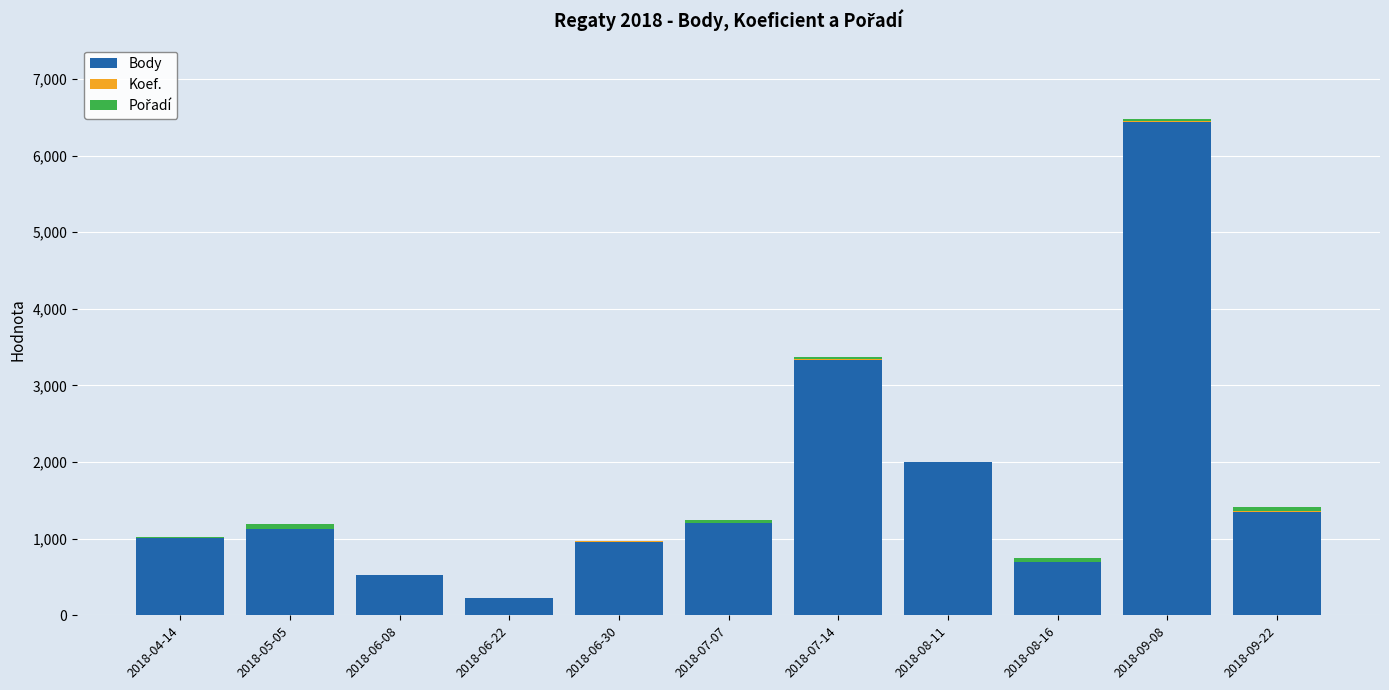

What is the sum of all Body values?

18852